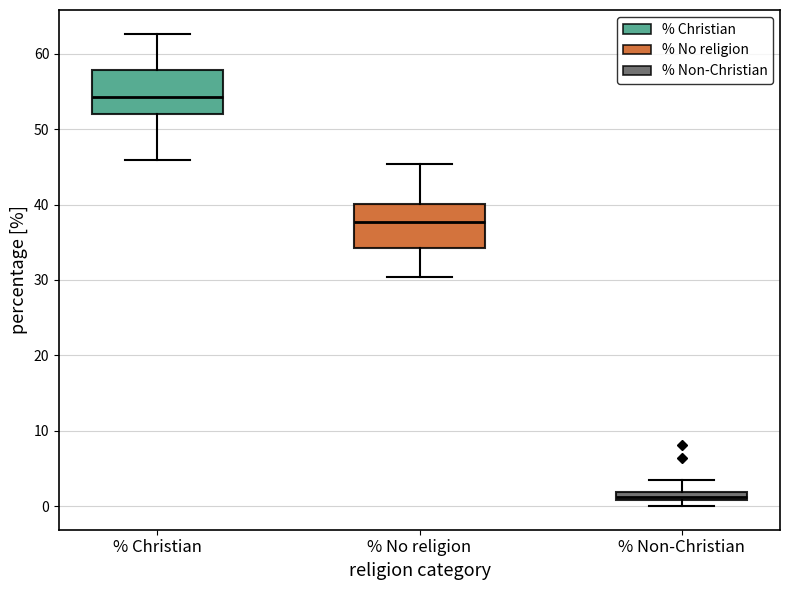

Which box has the lowest median line?

% Non-Christian